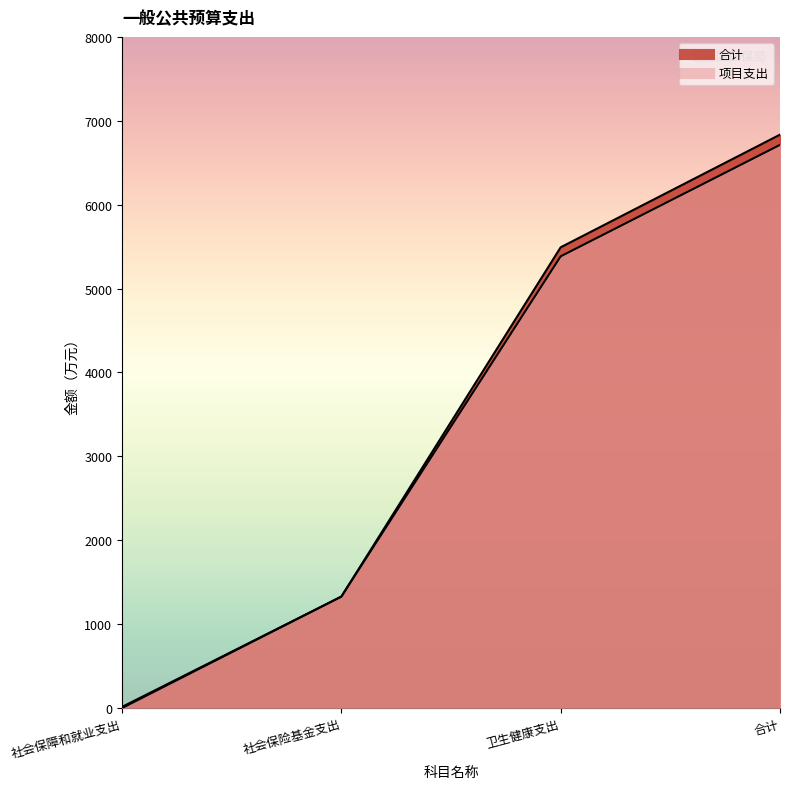

Reading left to right, list all the values displayed in this chart.

合计: 社会保障和就业支出=13.8	社会保险基金支出=1328.7	卫生健康支出=5492.1	合计=6834.6
项目支出: 社会保障和就业支出=0.0	社会保险基金支出=1328.7	卫生健康支出=5384.5	合计=6713.2